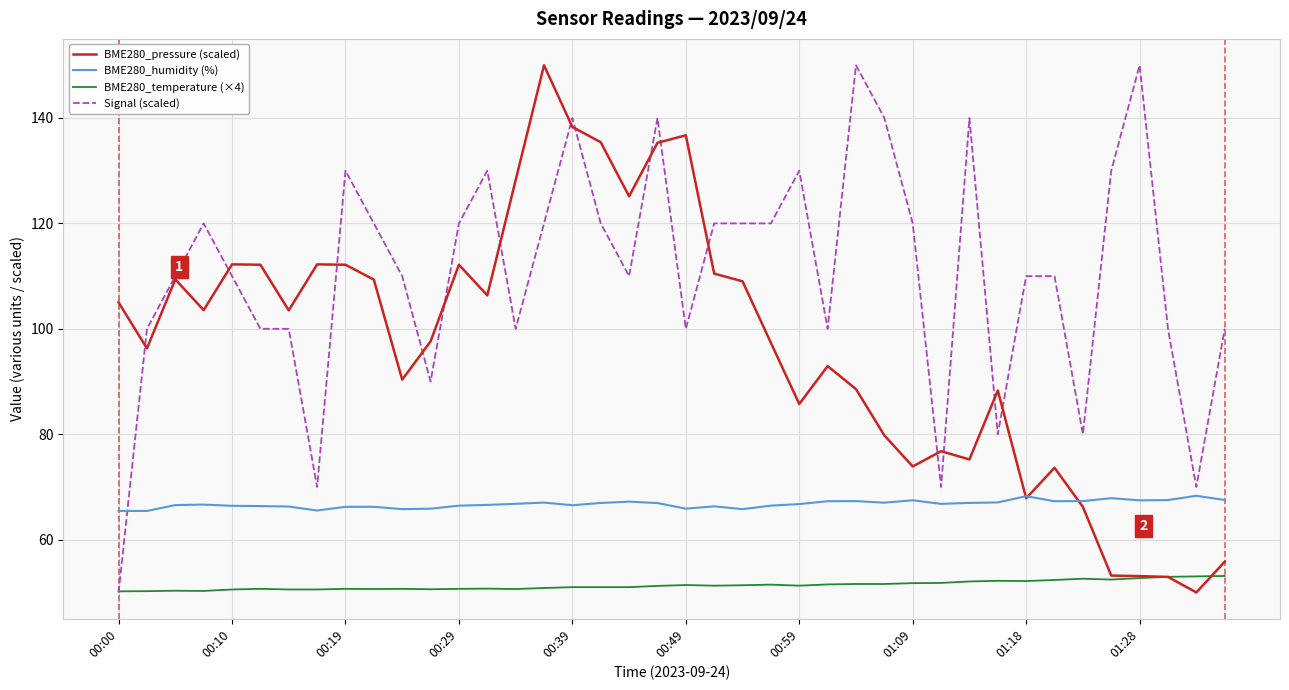

How many categories are shown in the chart?

40